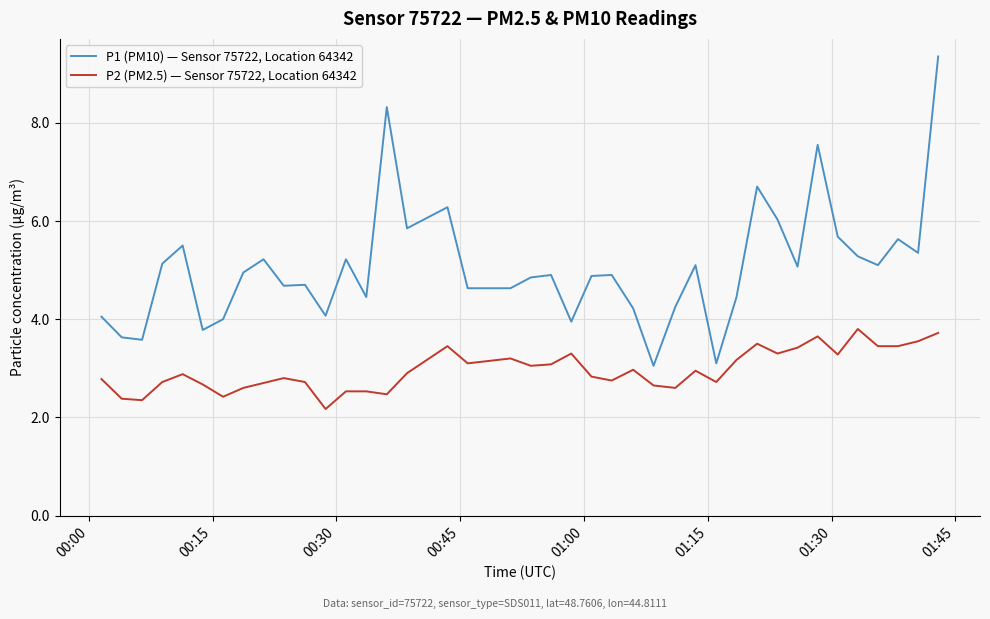

In P1 (PM10) — Sensor 75722, Location 64342, how many points are higher than both neighbors (excluding endpoints)?

12